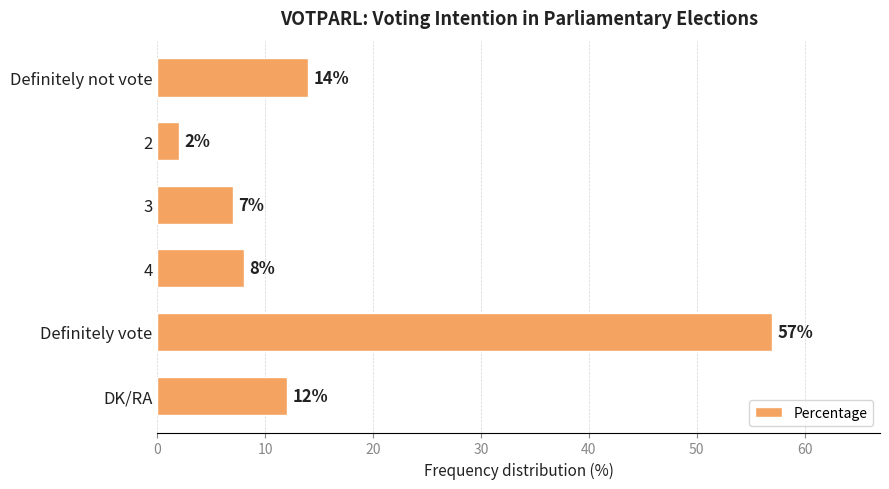

Reading top to bottom, what are all the values shown in this chart?

Definitely not vote=14	2=2	3=7	4=8	Definitely vote=57	DK/RA=12